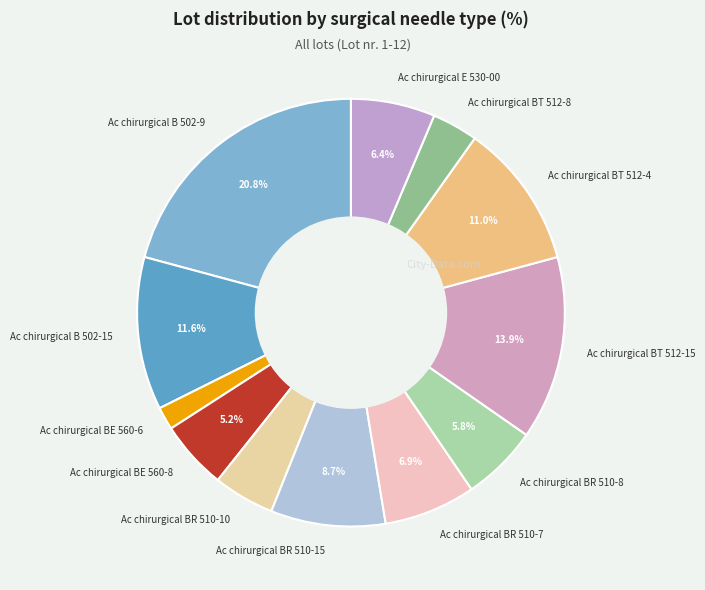

What is the ratio of the value at Ac chirurgical BR 510-8 to the value at Ac chirurgical BE 560-8?

1.1